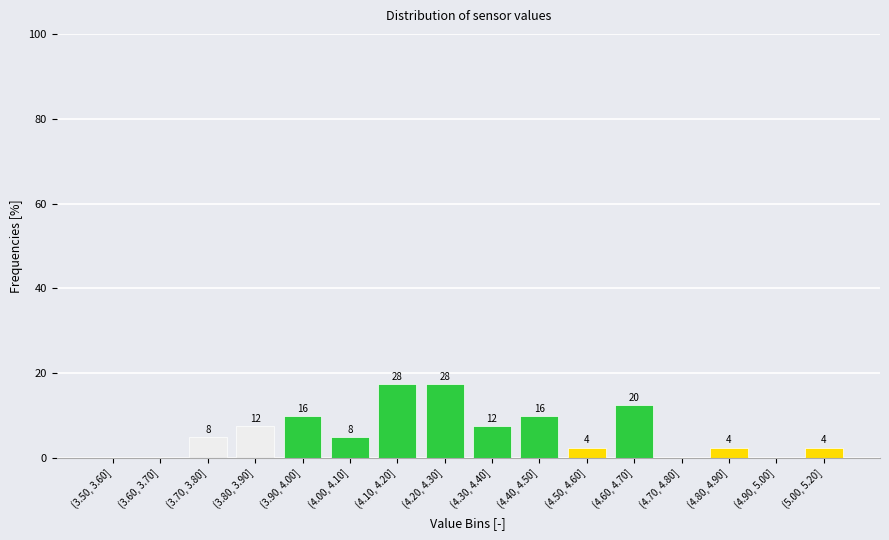

Are the bars horizontal?

No